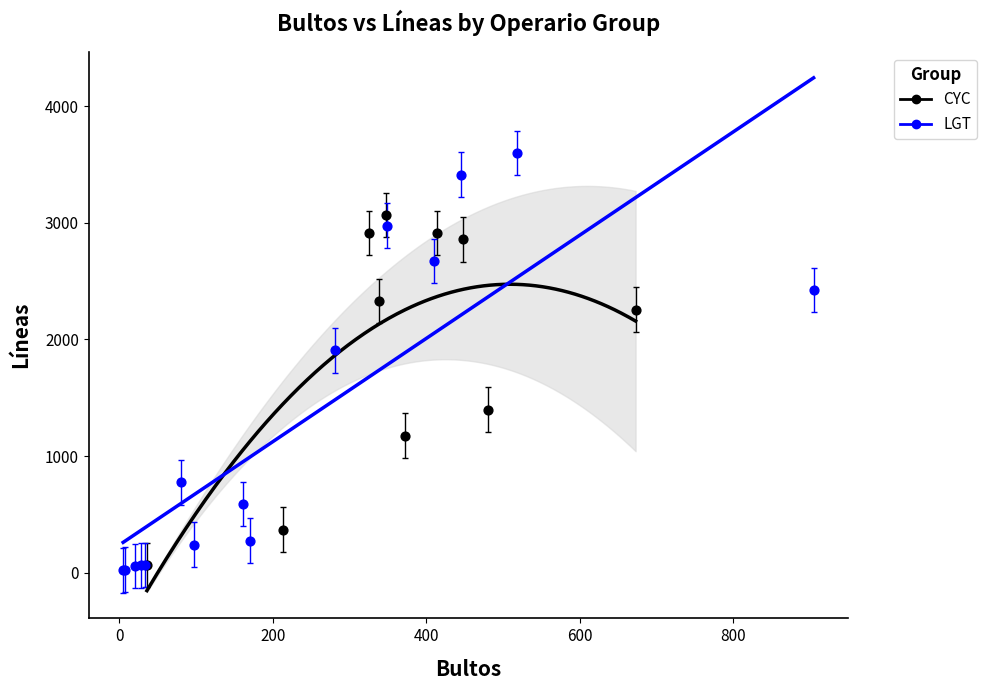

Which series has the widest spread of Y values?

LGT